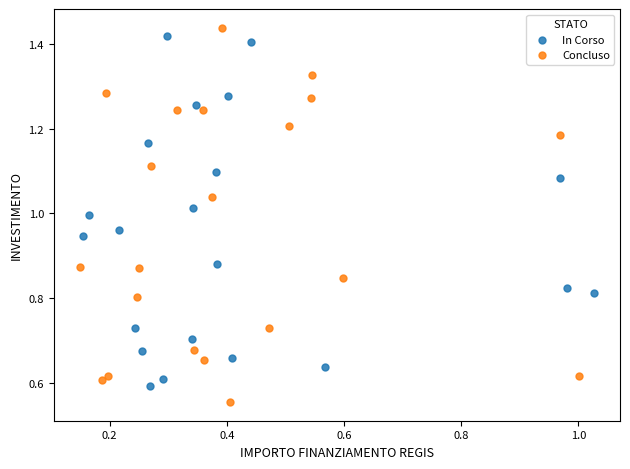

What are all the series names shown in the legend?

In Corso, Concluso